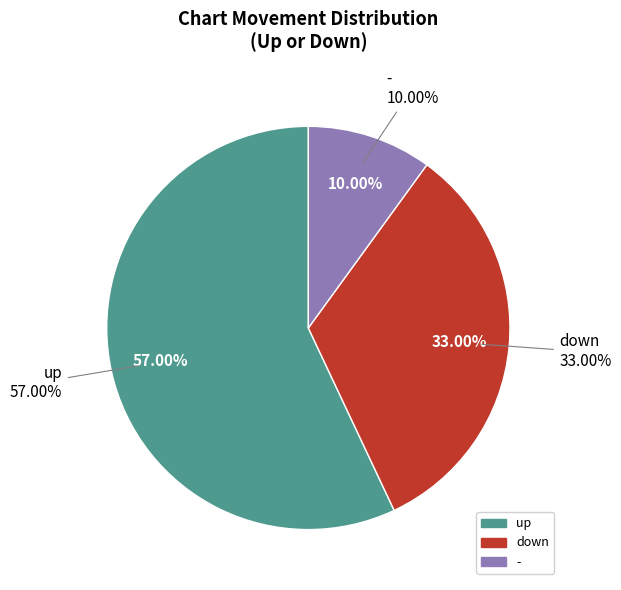

Which slice represents more than half of the pie?

up